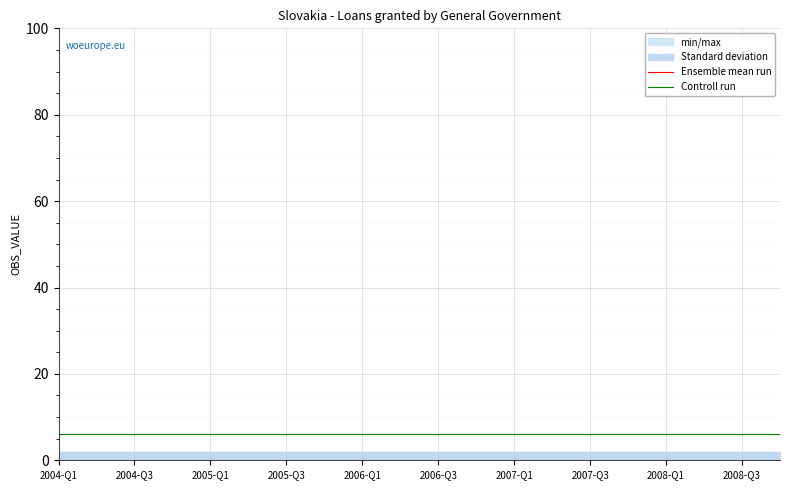

True or false: Ensemble mean run and Controll run cross at least once.

False